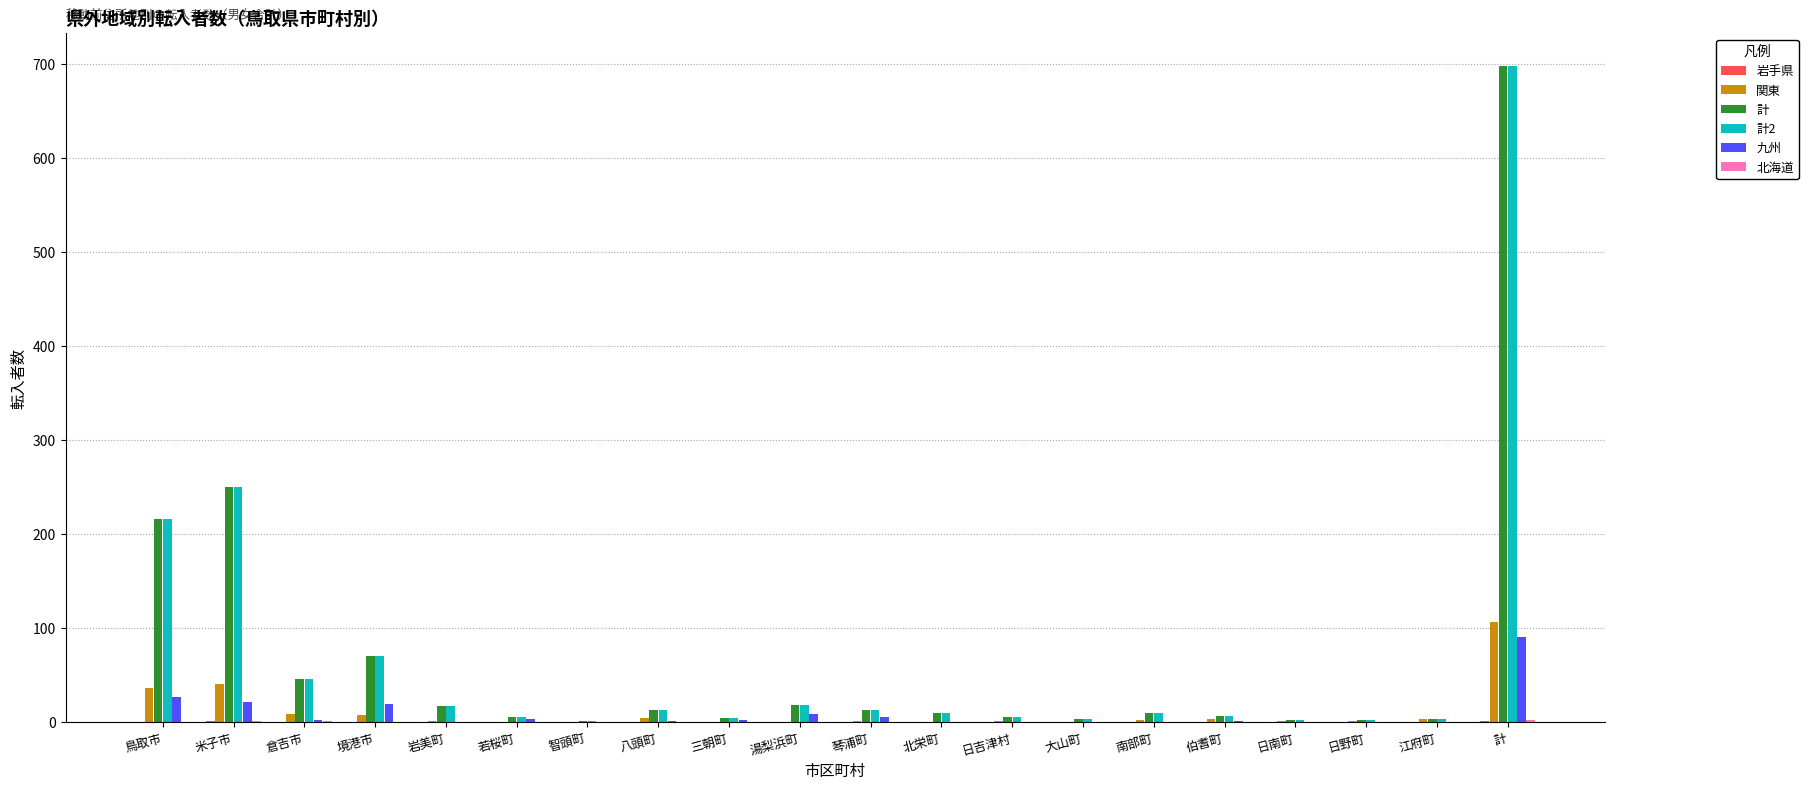

At which label is 計 closest to 349?

米子市